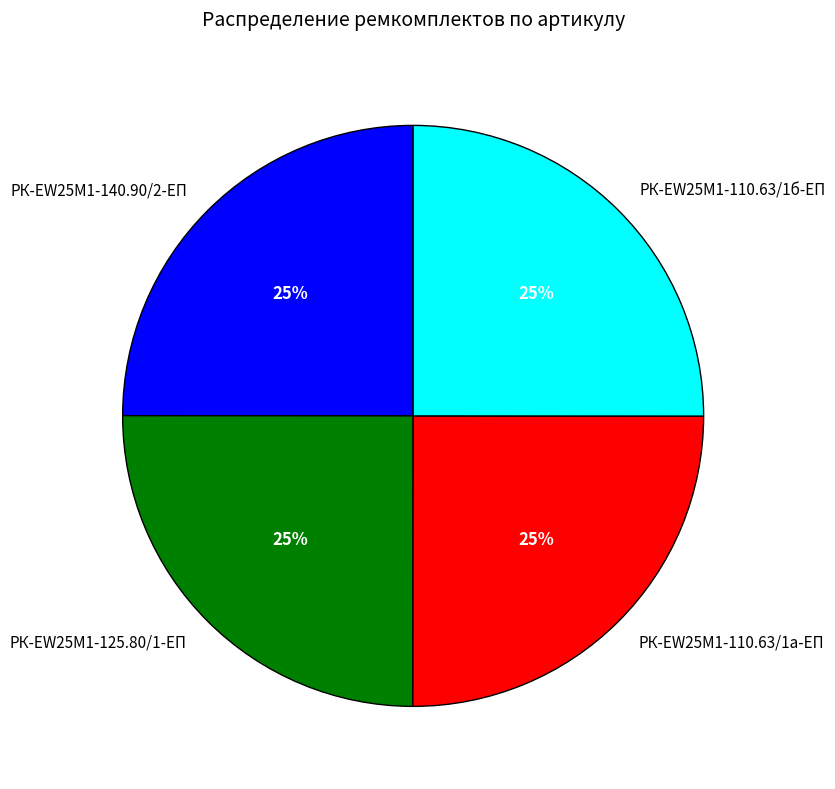

Count the number of slices in the pie.

4